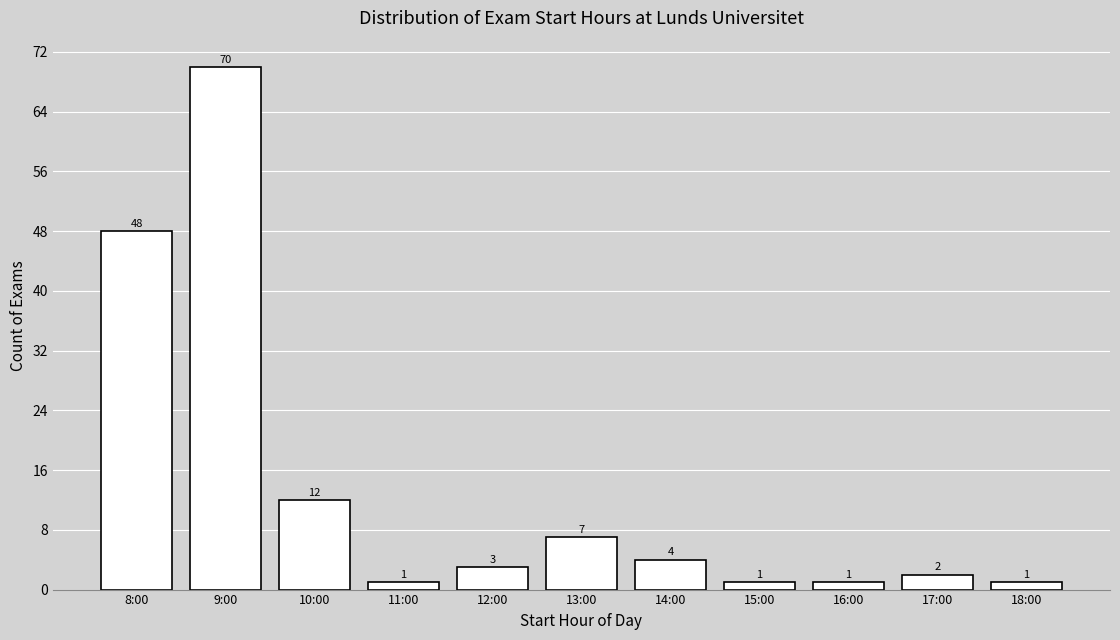

Reading left to right, extract all data points from this chart.

8:00=48	9:00=70	10:00=12	11:00=1	12:00=3	13:00=7	14:00=4	15:00=1	16:00=1	17:00=2	18:00=1